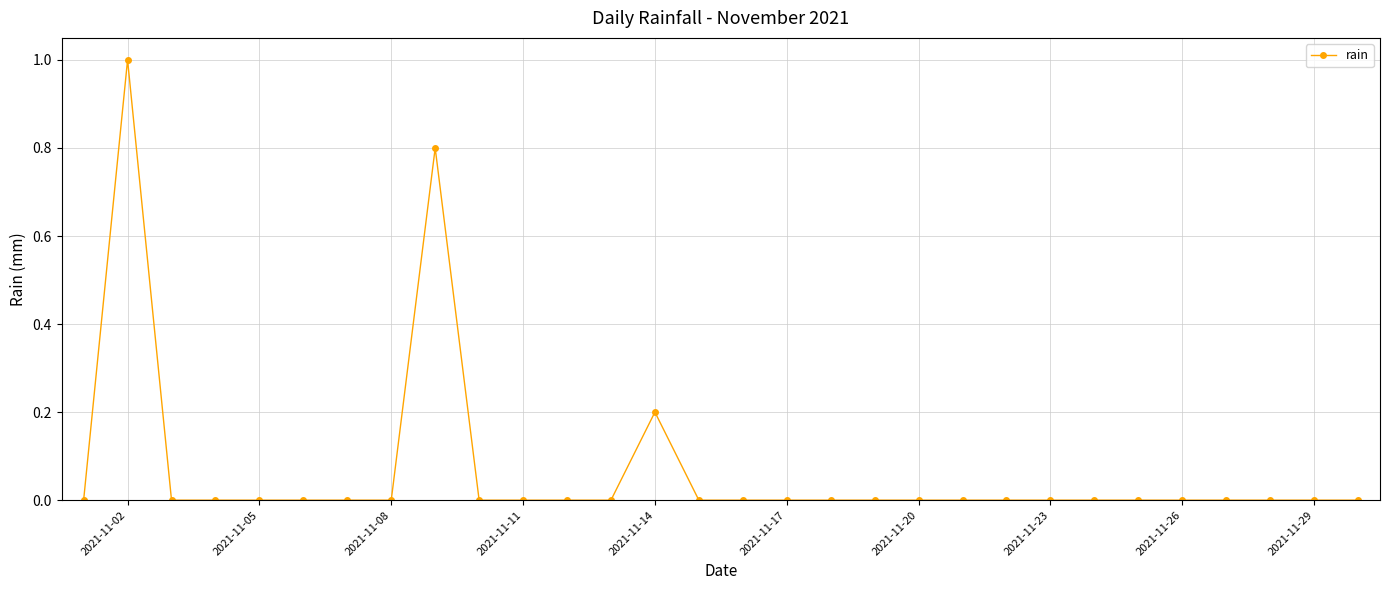

What is the sum of all values?

2.0